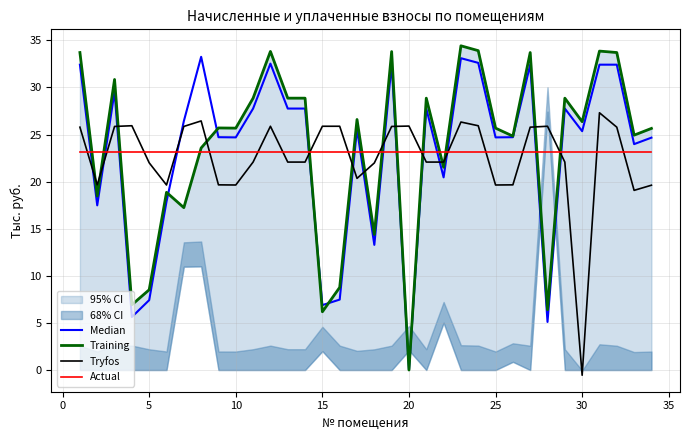

What is the highest value of the Tryfos series?

27.3